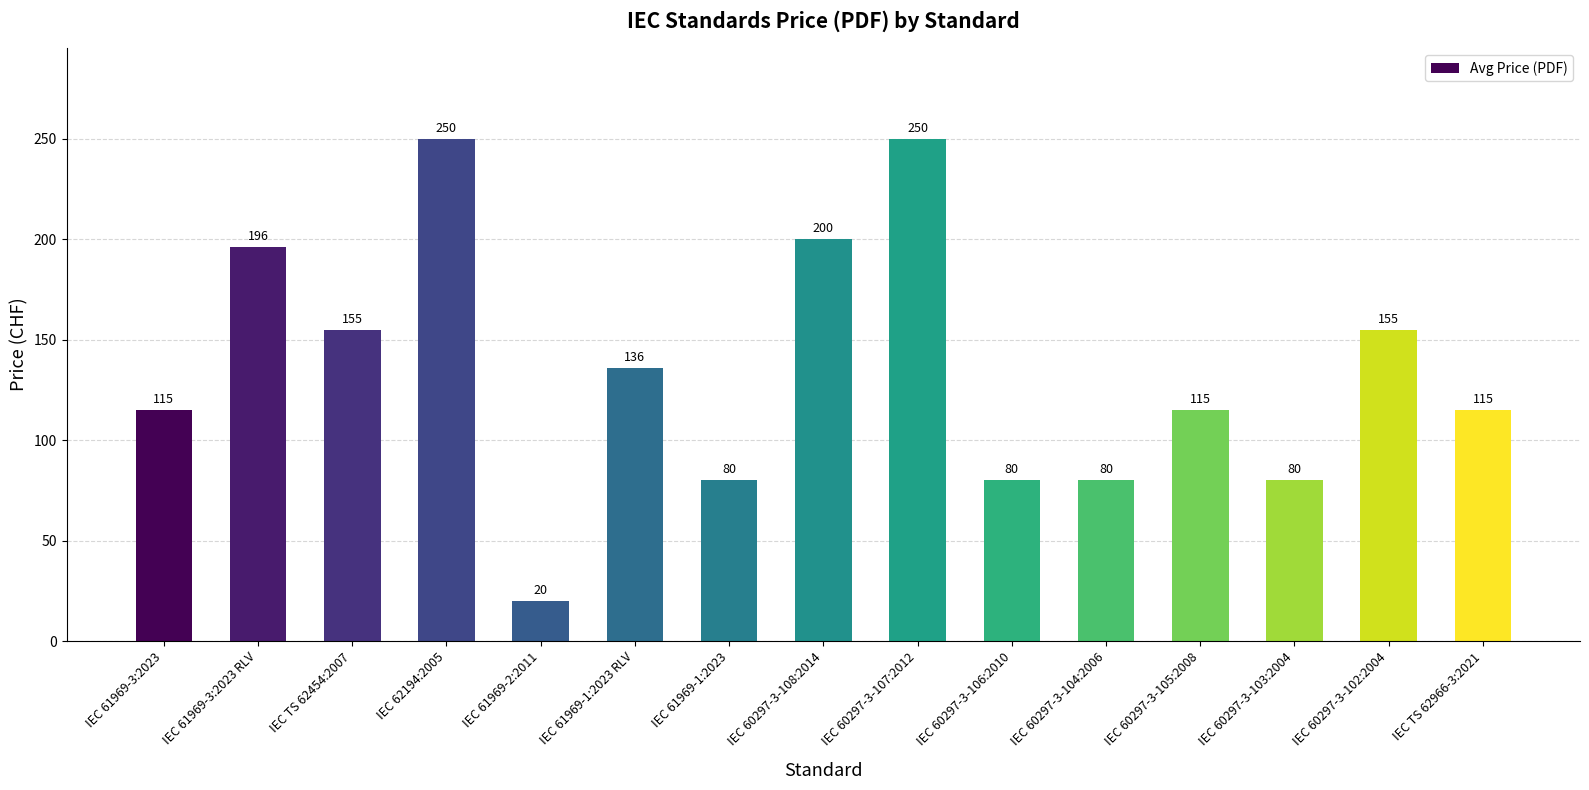

Which has a higher value, IEC 62194:2005 or IEC 61969-3:2023 RLV?

IEC 62194:2005